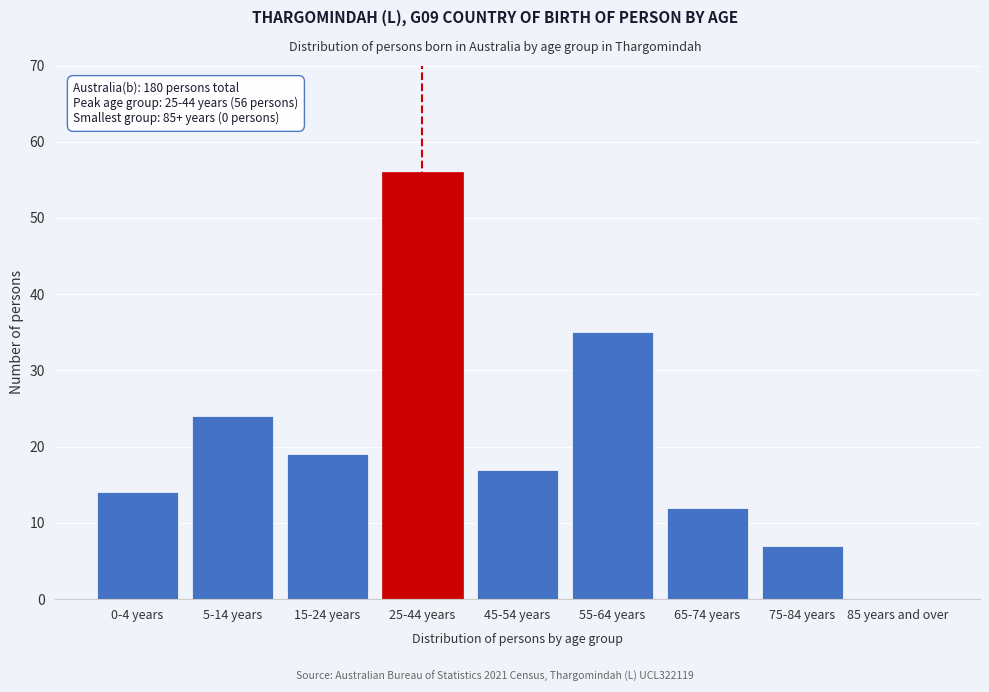

Reading left to right, extract all data points from this chart.

0-4 years=14	5-14 years=24	15-24 years=19	25-44 years=56	45-54 years=17	55-64 years=35	65-74 years=12	75-84 years=7	85 years and over=0